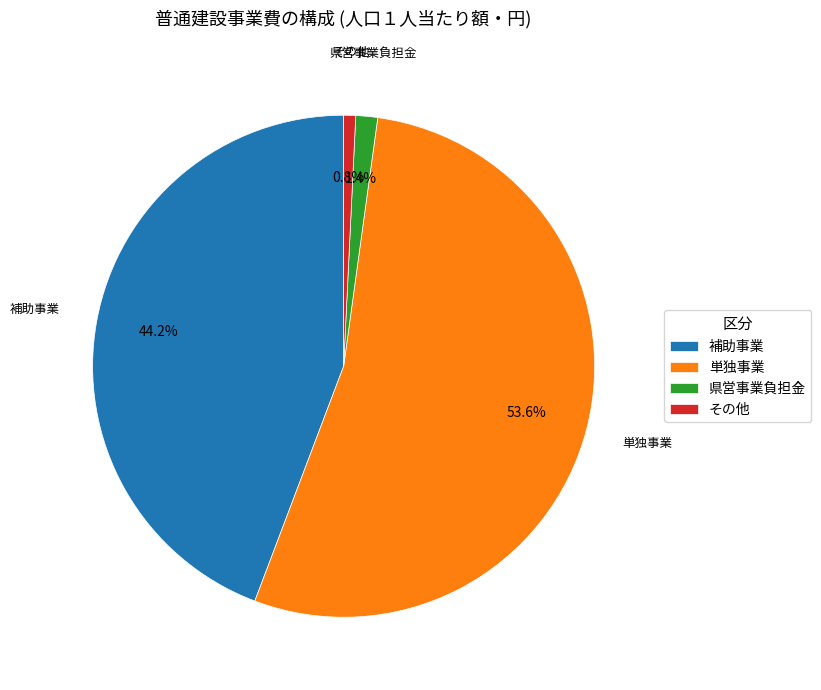

Does 単独事業 represent more than half of the total?

Yes